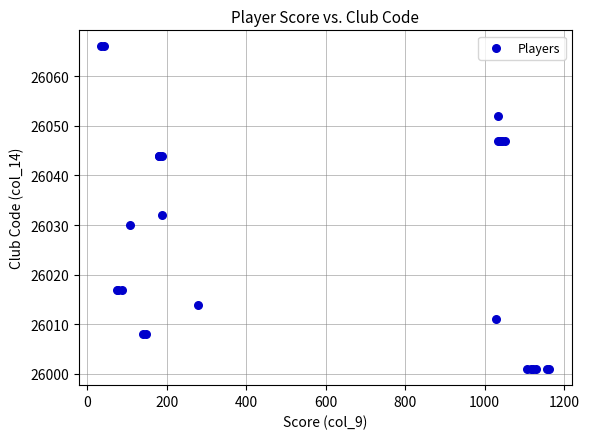

What Y value in the scatter plot is closest to 26033?

26032